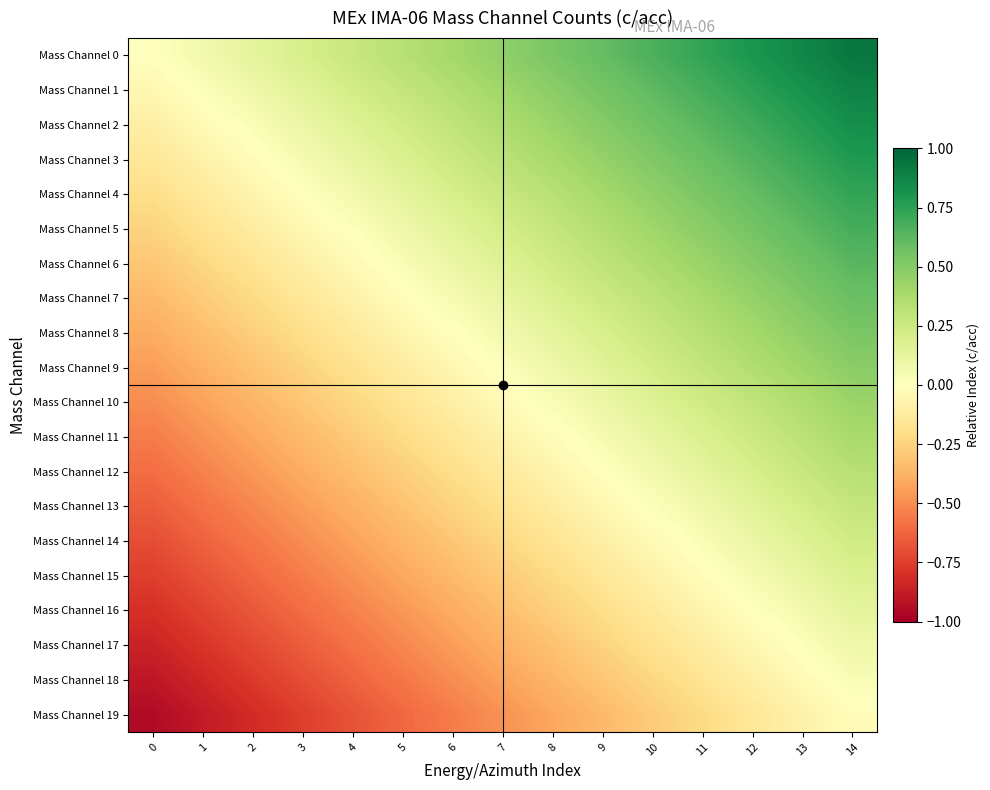

What is the difference between the highest and lowest values at 4?

0.9